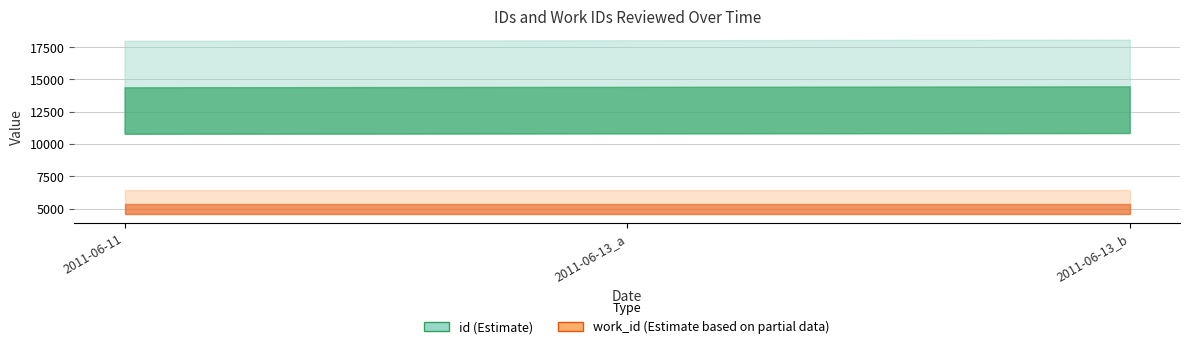

What value does the work_id series have at 2011-06-11?

5366